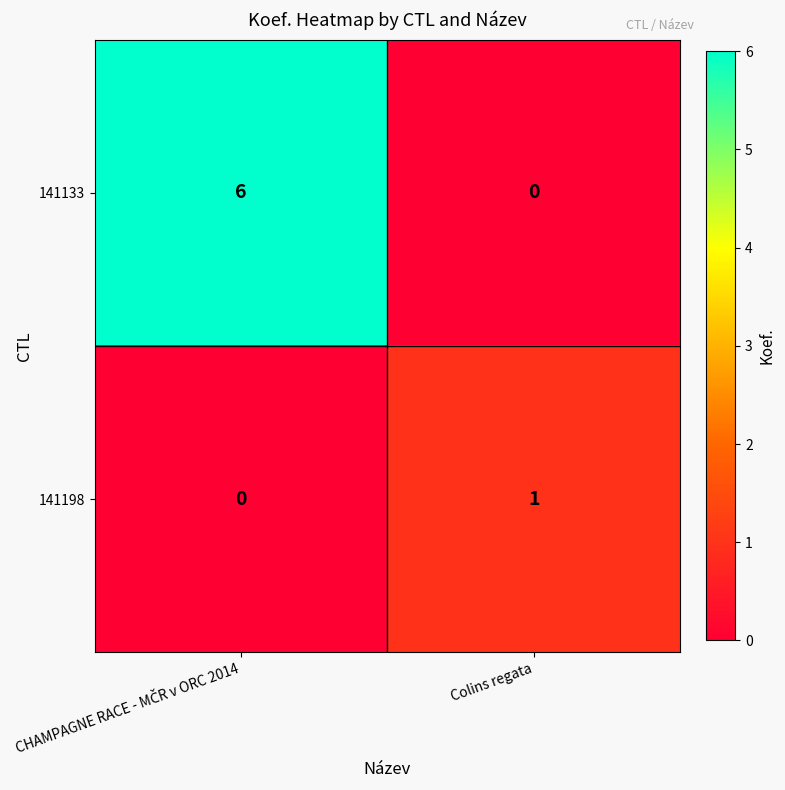

Which category has the lowest value in the 141133 series?

Colins regata